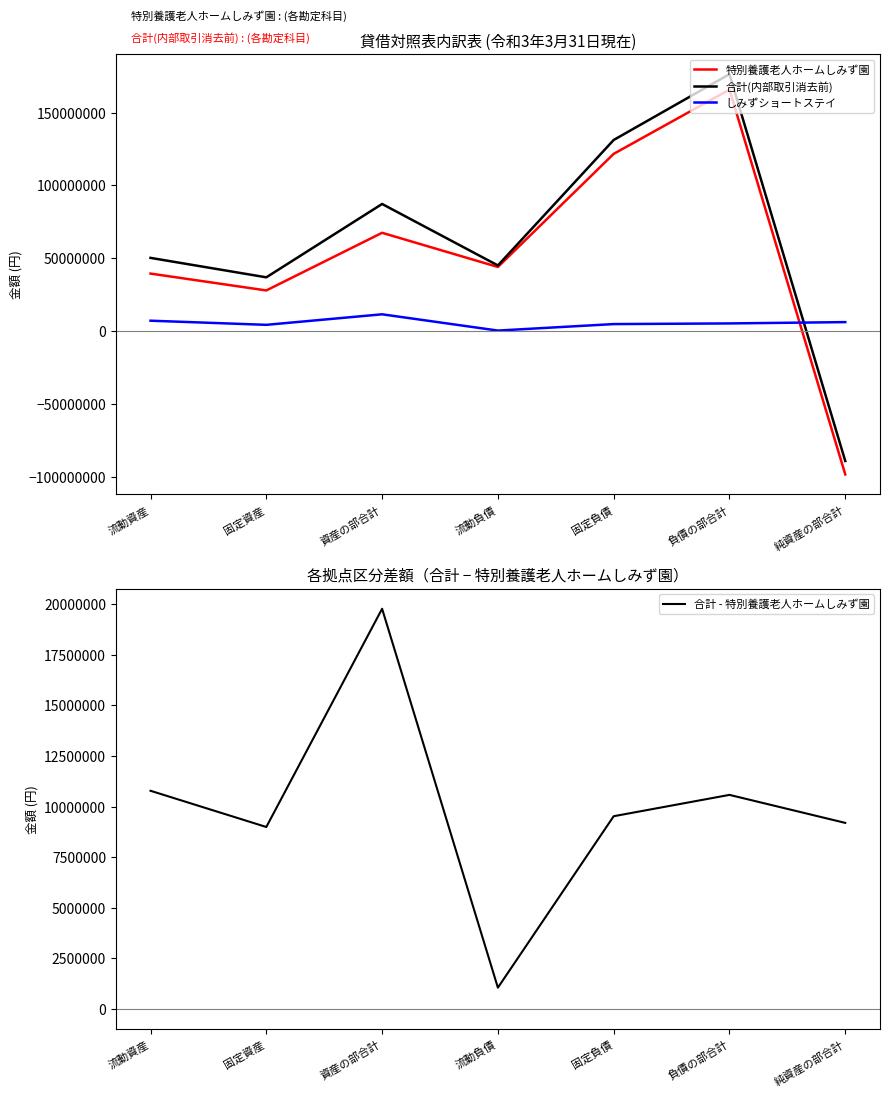

What is the smallest value displayed?

-98207738